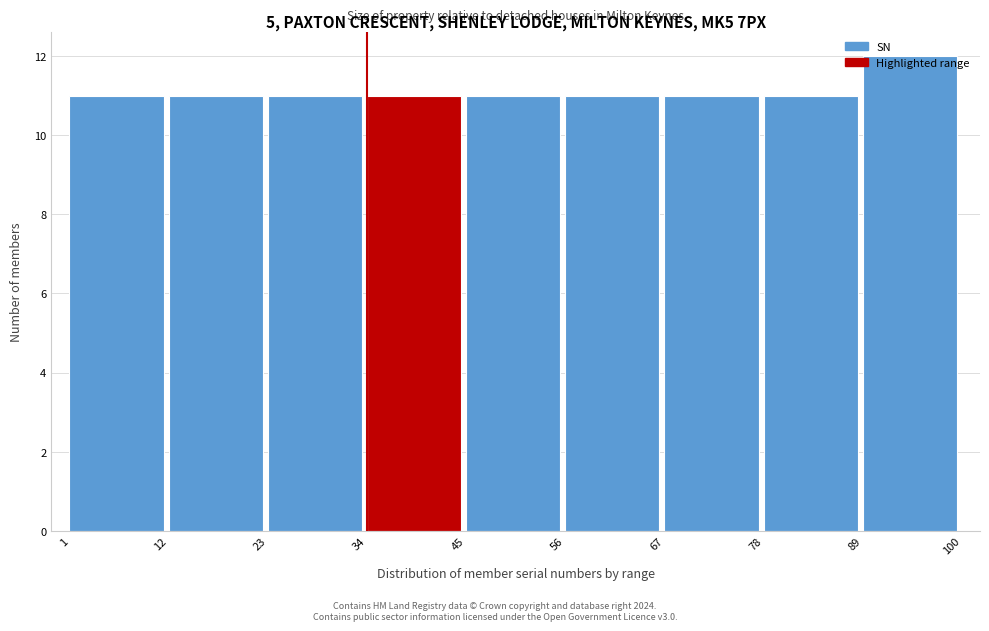

Reading left to right, transcribe this chart: for each bar, give the range it covers on the x-axis and its height. The values are not printed on the chart, so give them approximately, as read against the axis.

1 to 12: 11
12 to 23: 11
23 to 34: 11
34 to 45: 11
45 to 56: 11
56 to 67: 11
67 to 78: 11
78 to 89: 11
89 to 100: 12